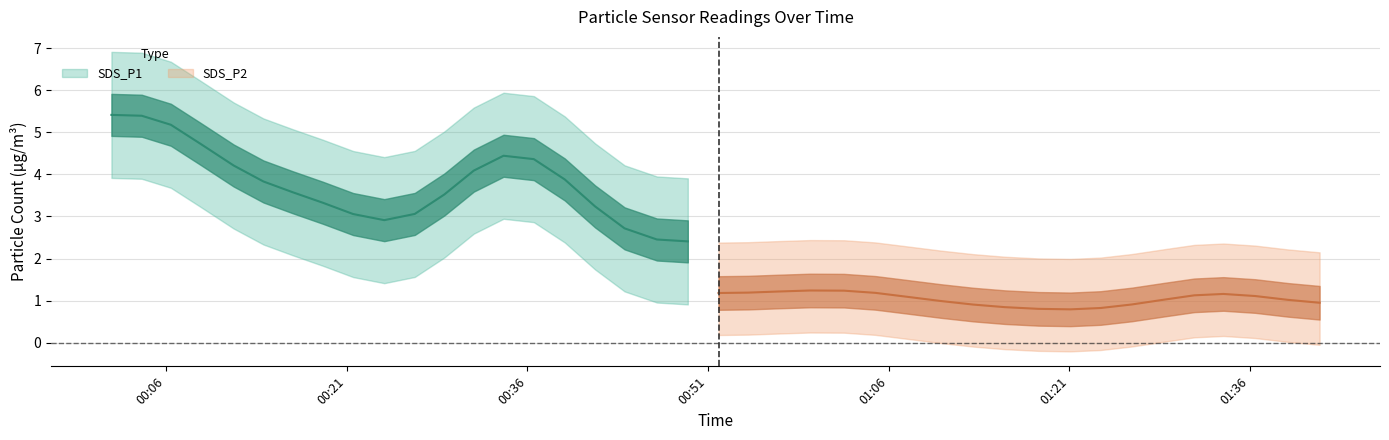

Between 2023/04/02 00:14:05 and 2023/04/02 00:21:32, which is larger?

2023/04/02 00:14:05